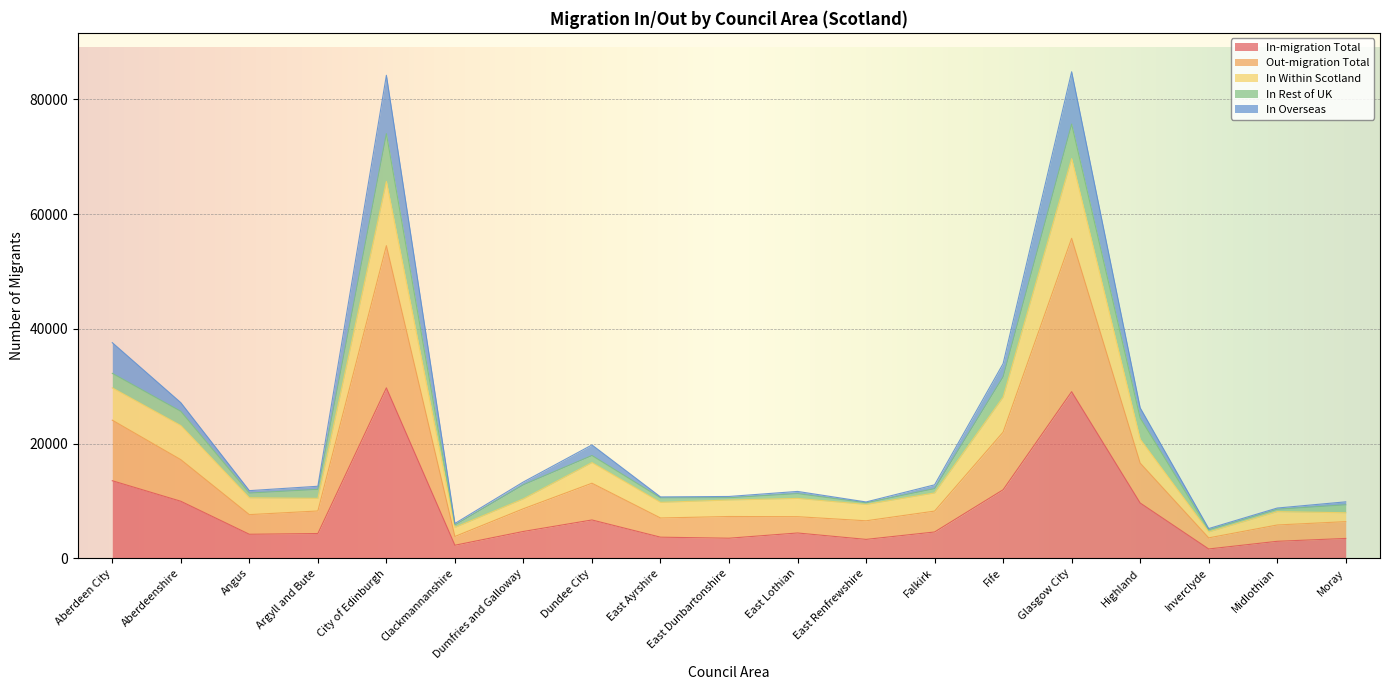

List the labels in order of In-migration Total value, largest first.

City of Edinburgh, Glasgow City, Aberdeen City, Fife, Aberdeenshire, Highland, Dundee City, Dumfries and Galloway, Falkirk, East Lothian, Argyll and Bute, Angus, East Ayrshire, East Dunbartonshire, Moray, East Renfrewshire, Midlothian, Clackmannanshire, Inverclyde